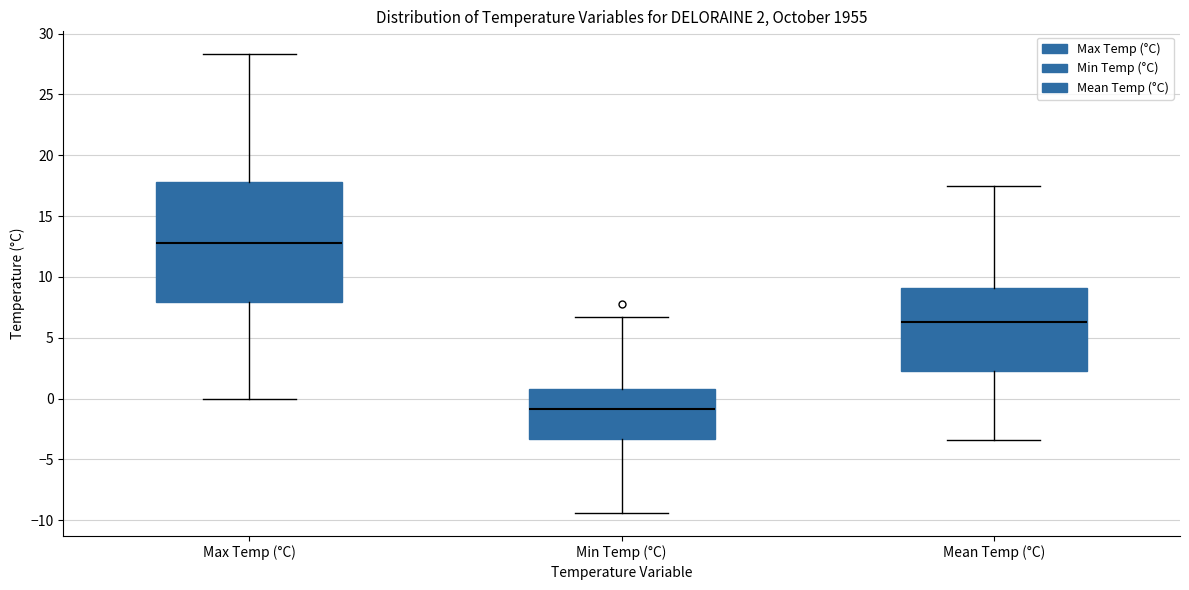

Which box is the tallest, from its lower edge to its upper edge?

Max Temp (°C)